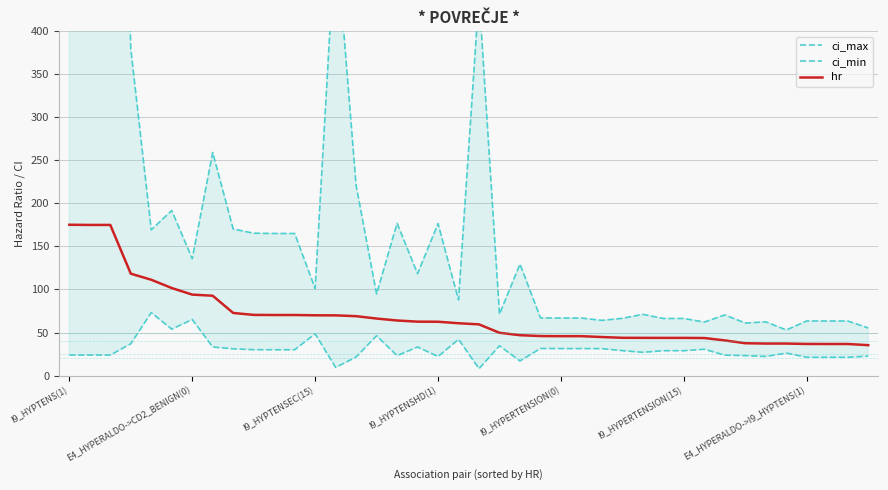

Is it true that ci_min equals 22.2 at 34?

True